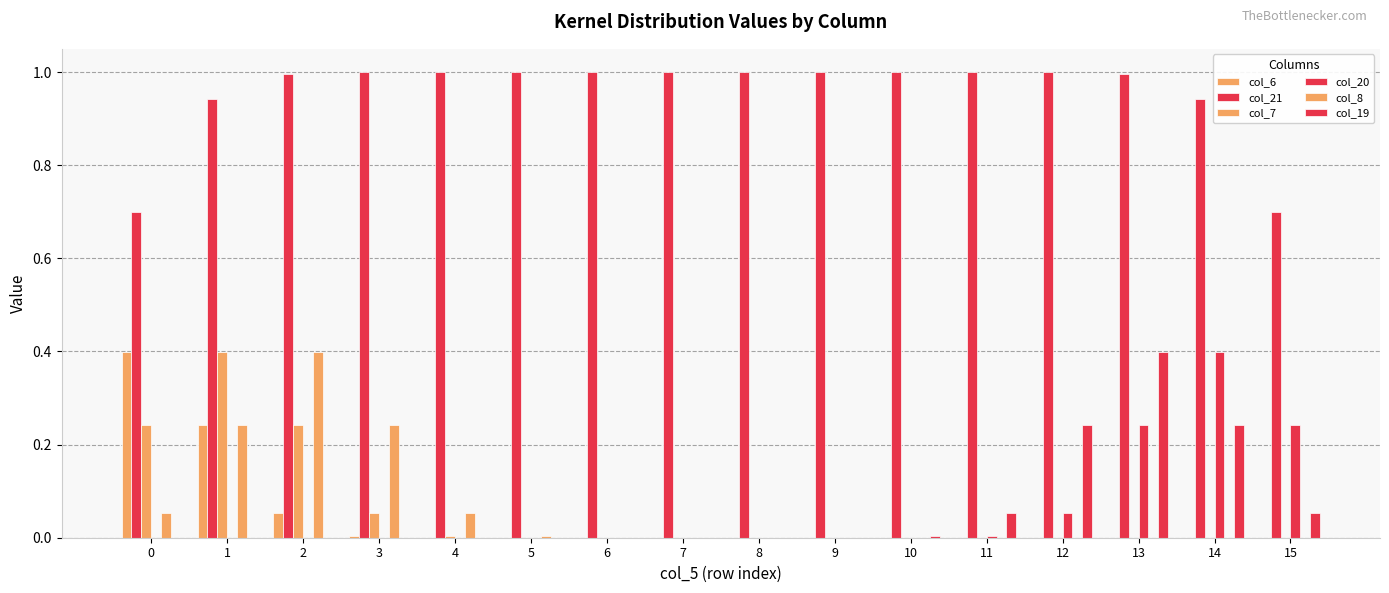

True or false: col_21 has a value of 1.0 at 7.

True